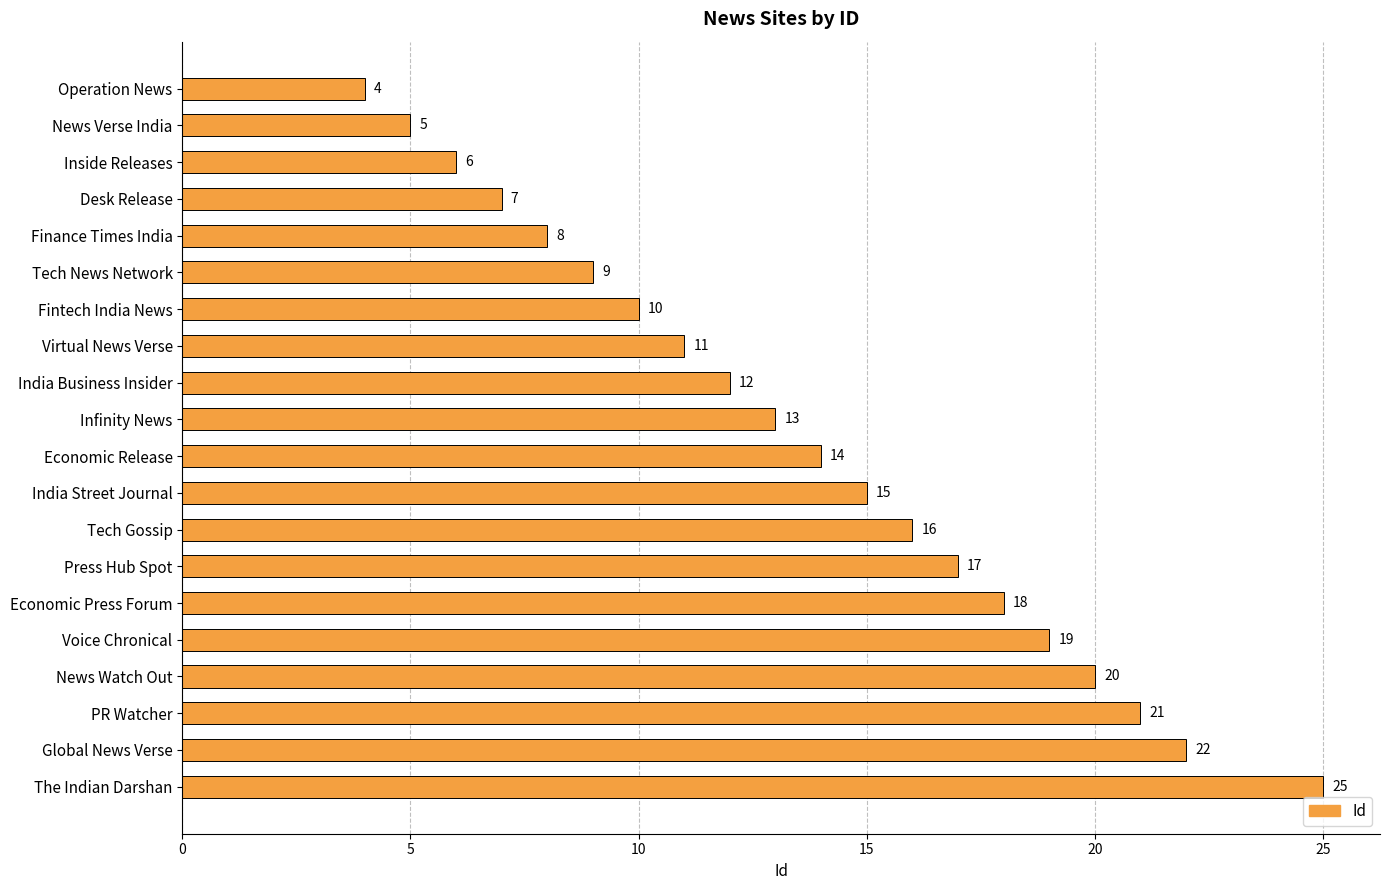

What is the value of the 12th bar from the top?

15